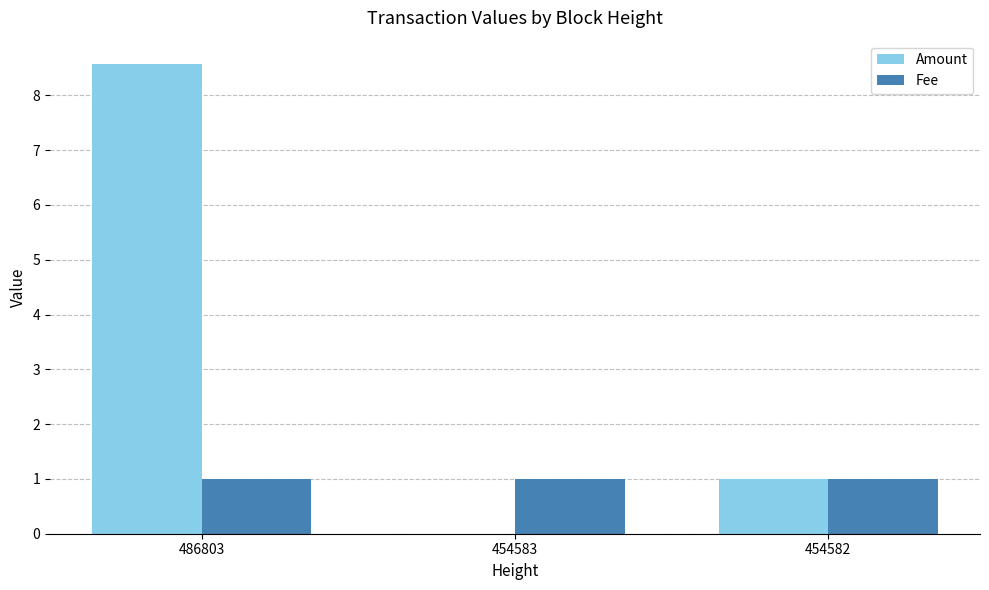

Where does the Amount series first go above 1?

486803